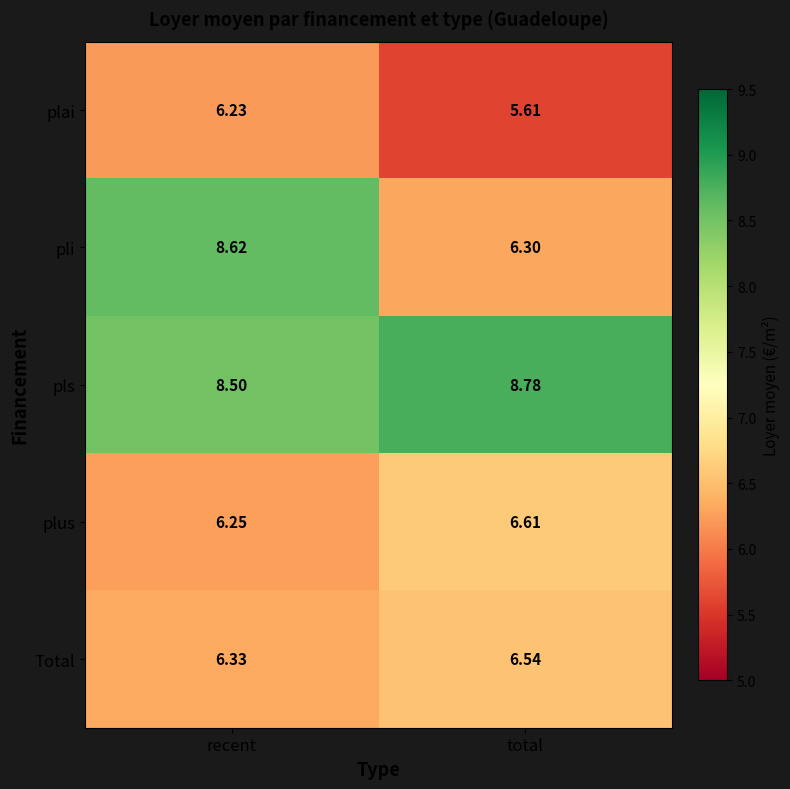

Rank the series at recent from lowest to highest value.

plai, plus, Total, pls, pli